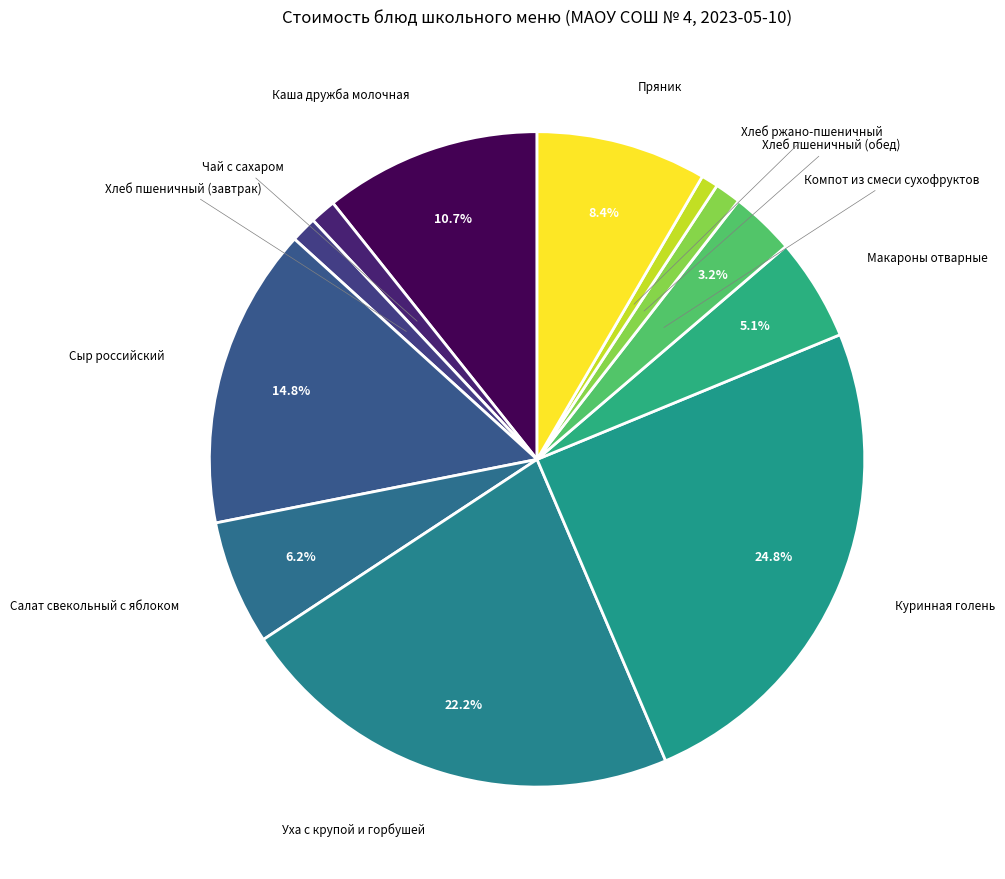

Count the number of slices in the pie.

12